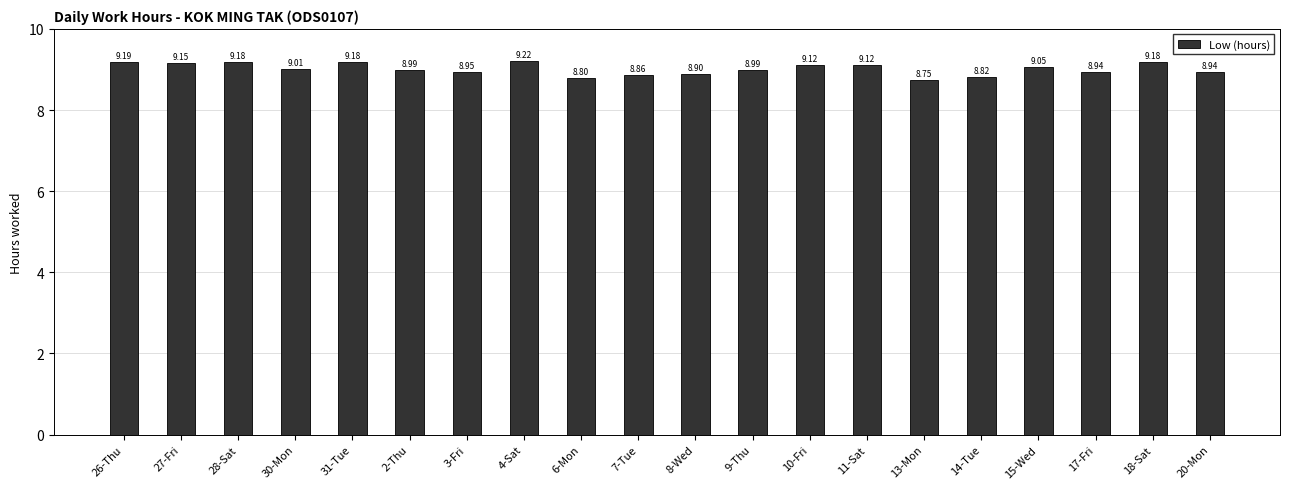

What is the difference between the maximum and minimum values?

0.5